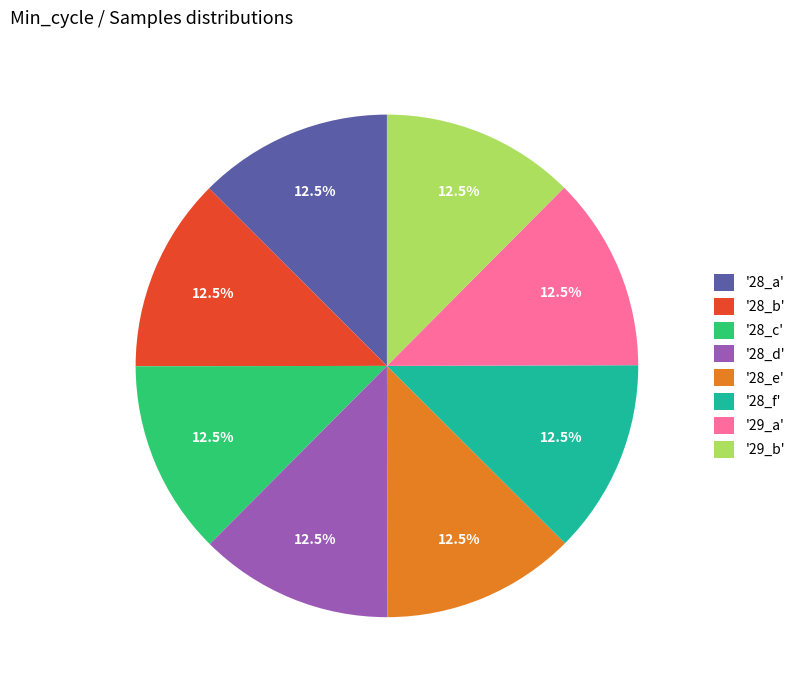

Does '29_a' represent more than half of the total?

No